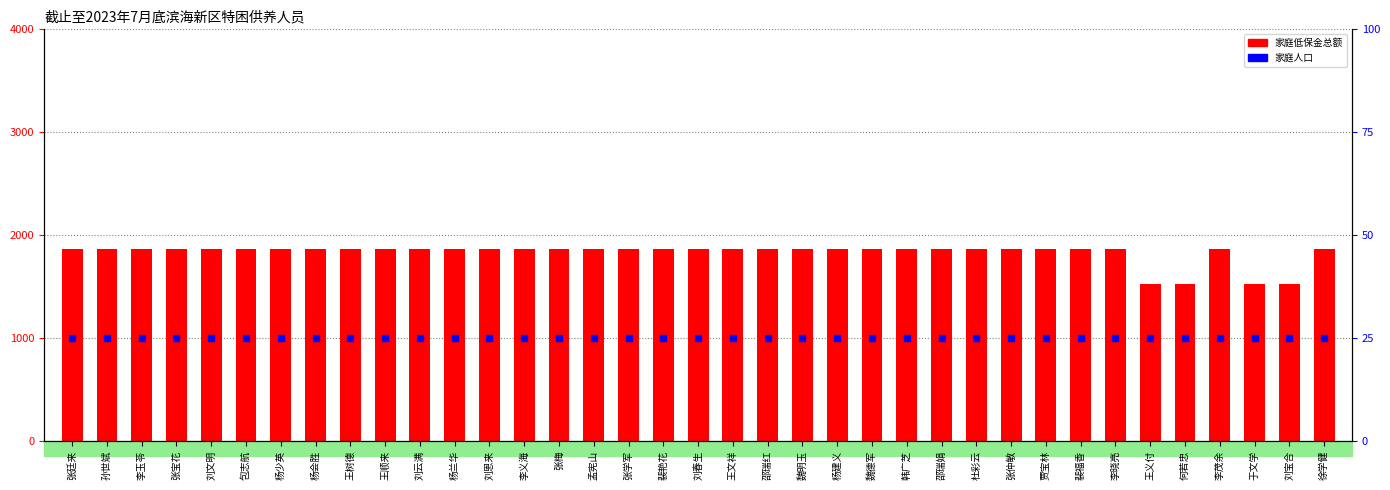

What are all the series names shown in the legend?

家庭低保金总额, 家庭人口